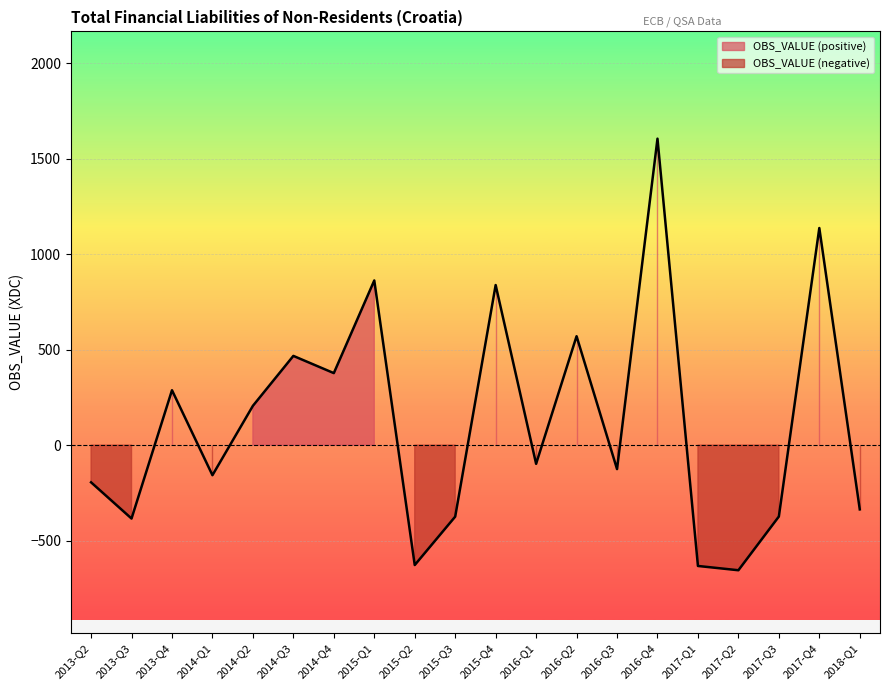

Read the value at 2016-Q4.

1605.6